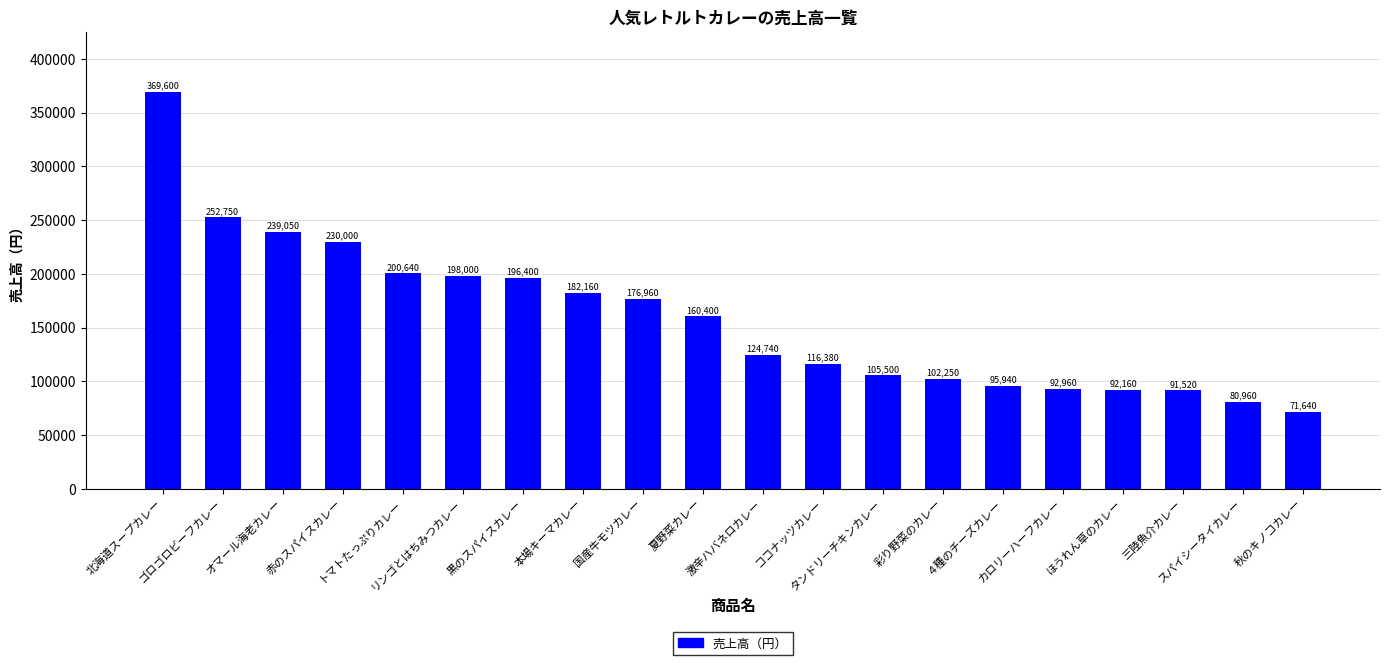

How many series are shown in this chart?

1